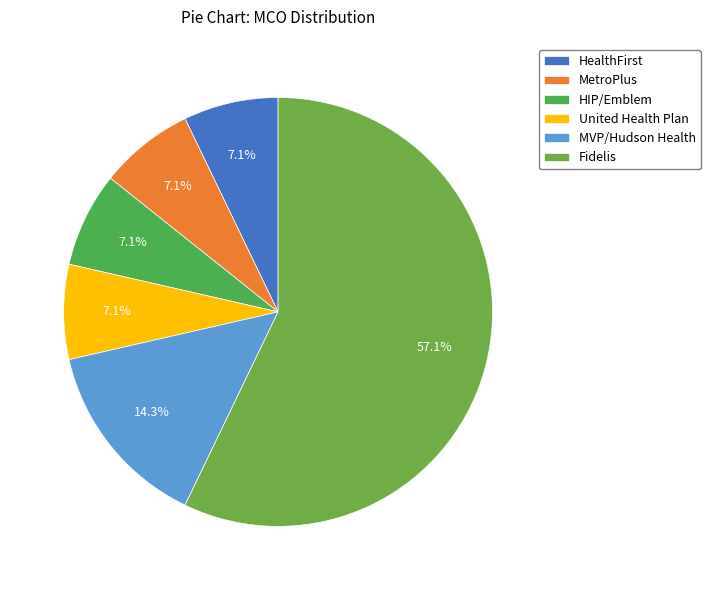

Count the number of slices in the pie.

6